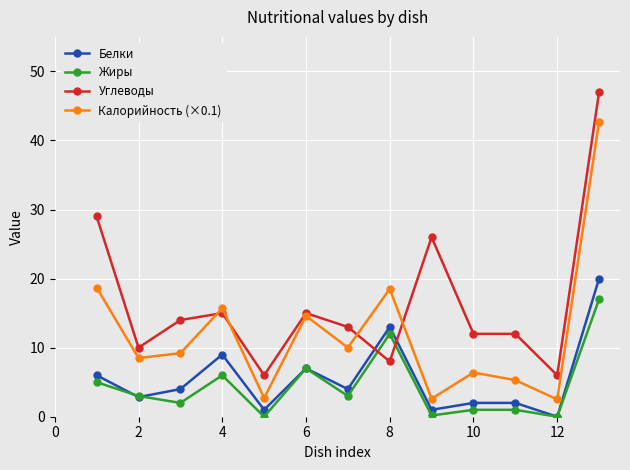

True or false: Калорийность (×0.1) and Жиры cross at least once.

False